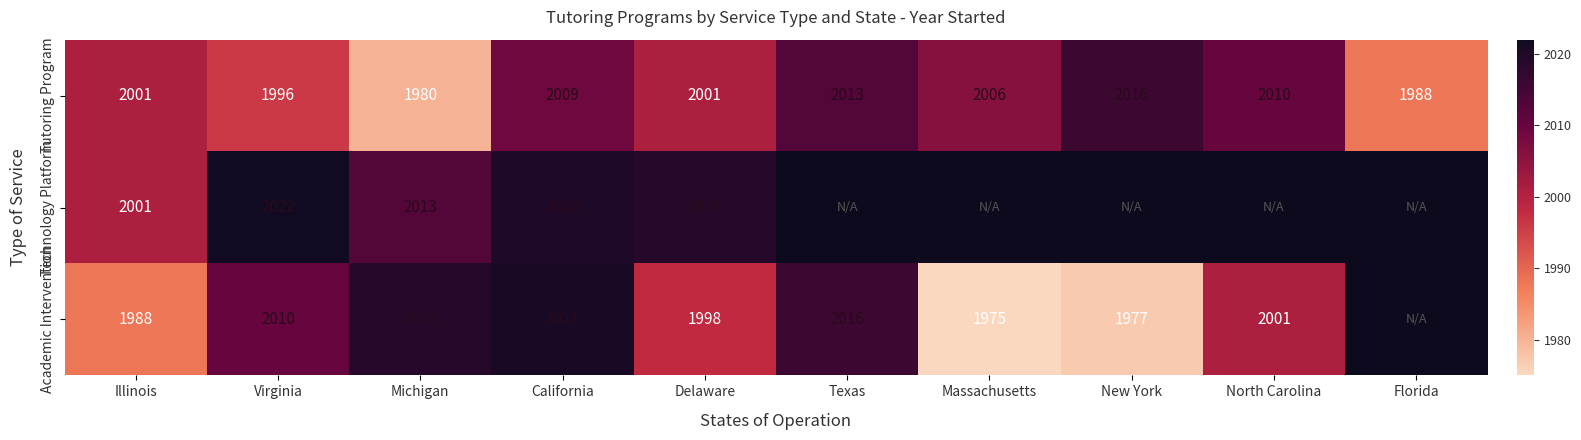

The Tutoring Program series shows 3115.6 at Virginia. True or false?

False